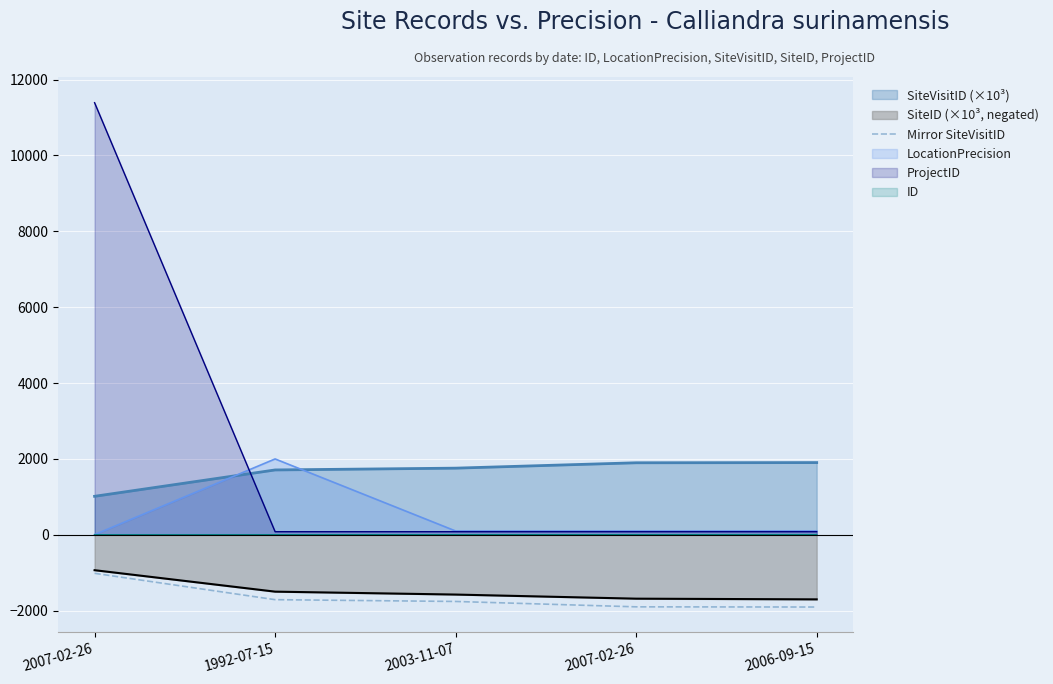

Does the chart display data point markers on the line(s)?

No